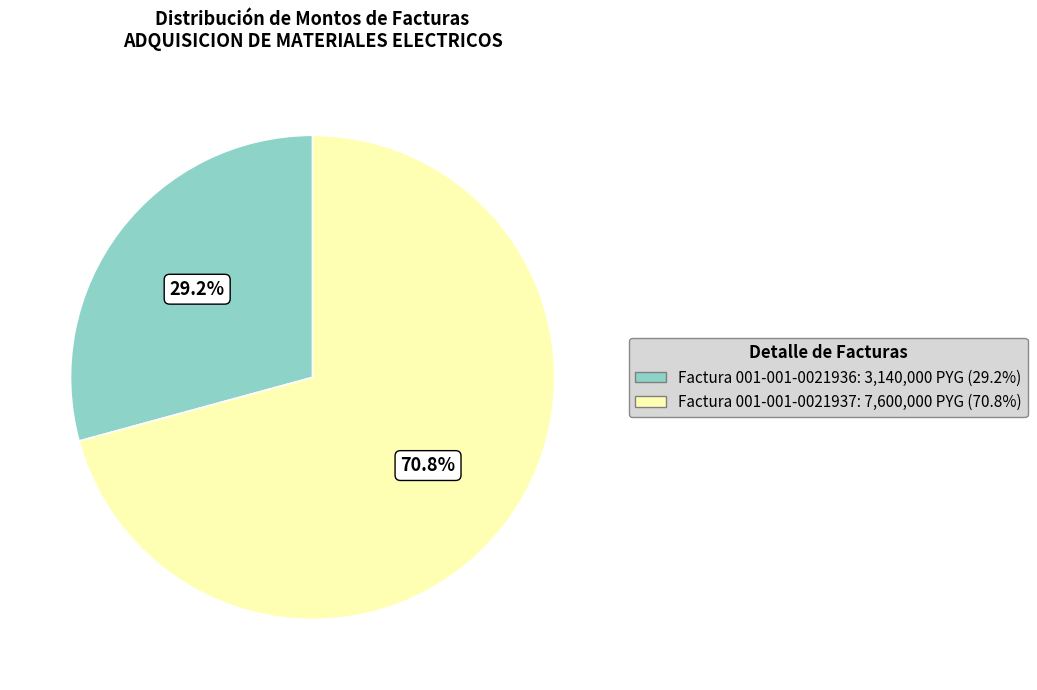

How many segments does this pie chart have?

2